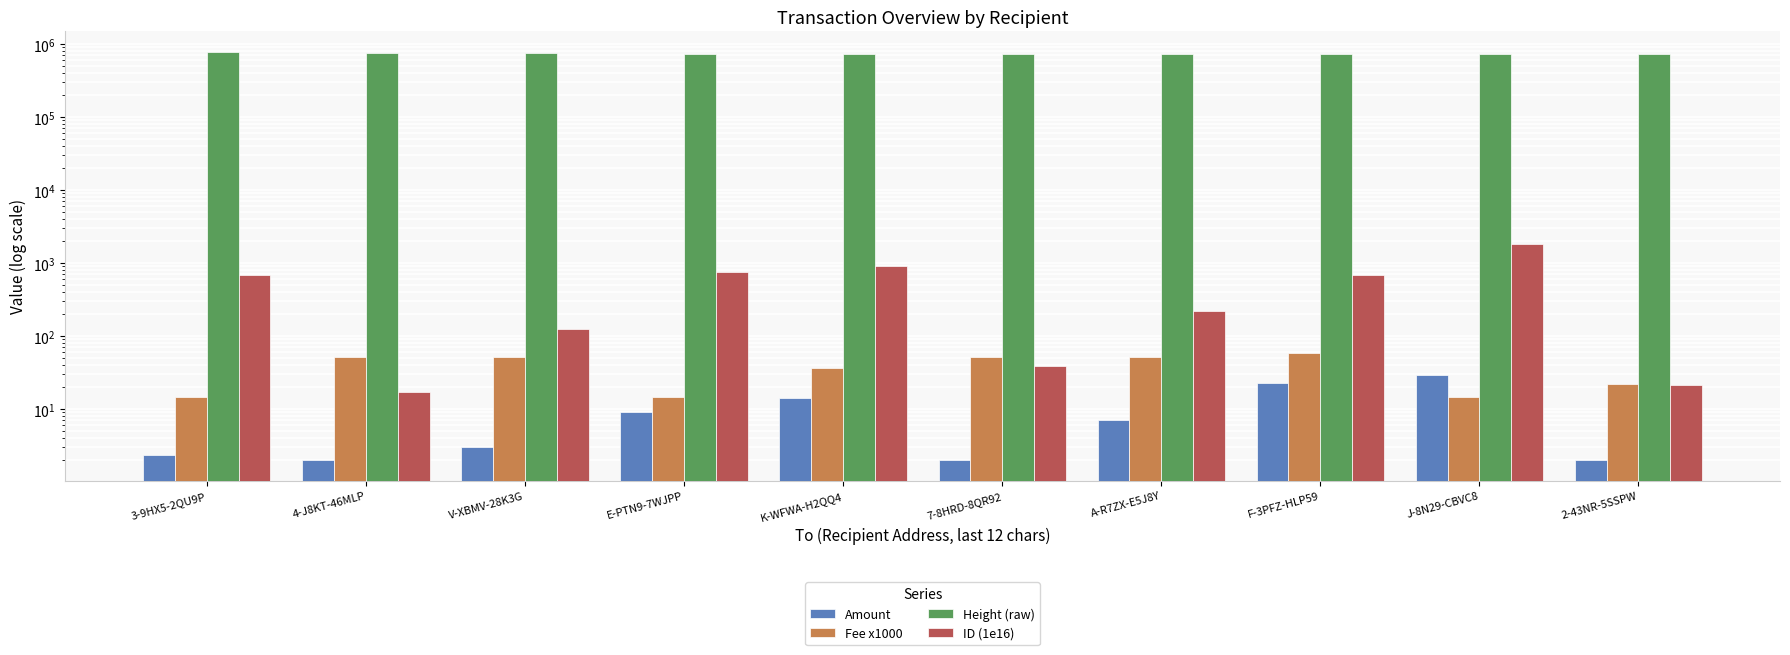

What is the difference between the Height (raw) values at E-PTN9-7WJPP and 3-9HX5-2QU9P?

39489.0